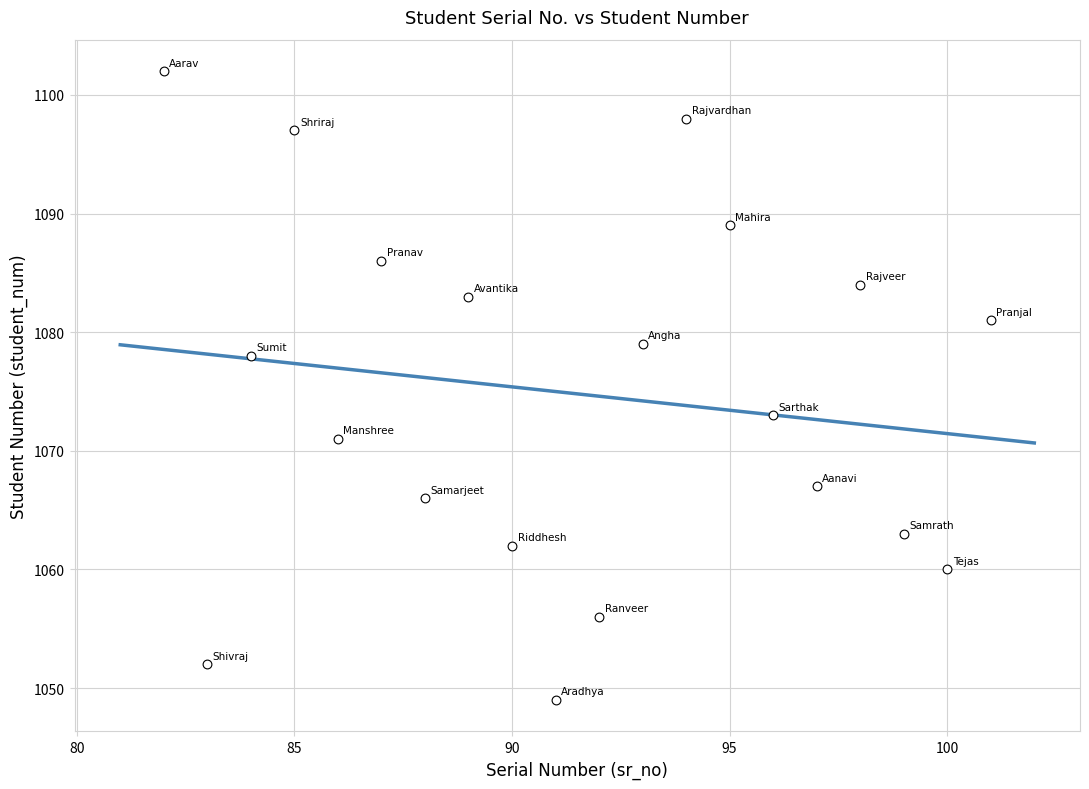

What Y value in the scatter plot is closest to 1075?

1073